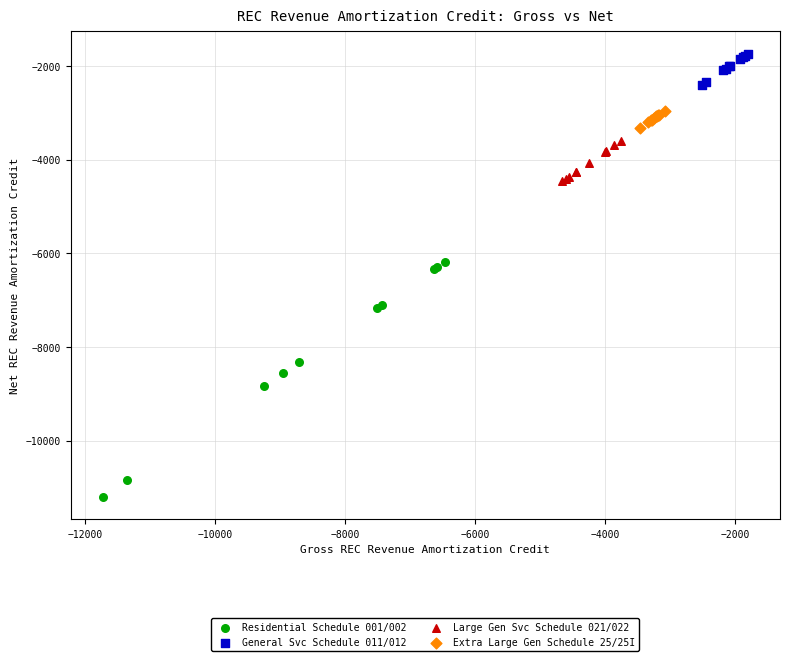

Which series has the largest Y range (max minus min)?

Residential Schedule 001/002